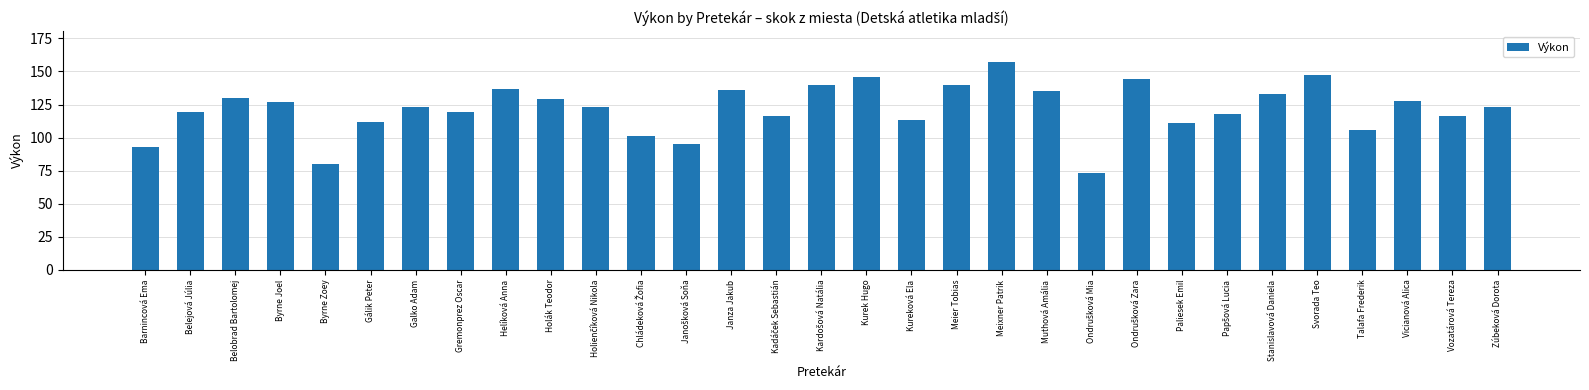

What is the smallest value displayed?

73